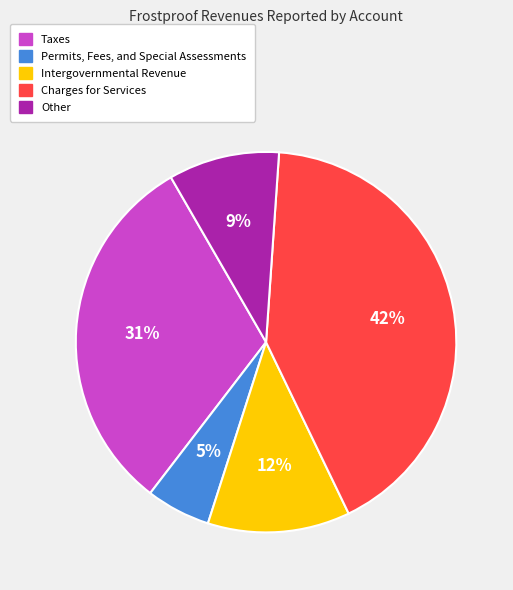

To the nearest percent, what portion does Permits, Fees, and Special Assessments represent?

5%